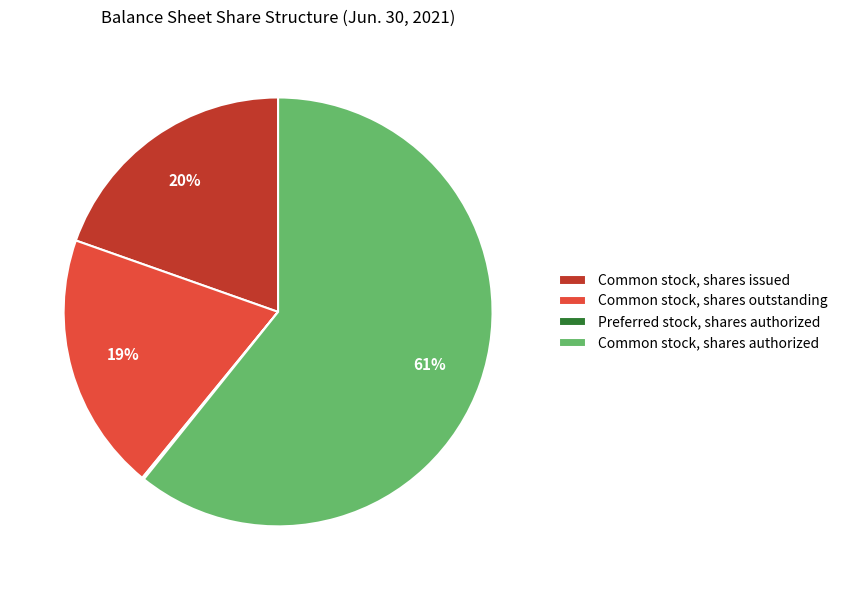

The Common stock, shares outstanding slice represents 19% of the pie. True or false?

True